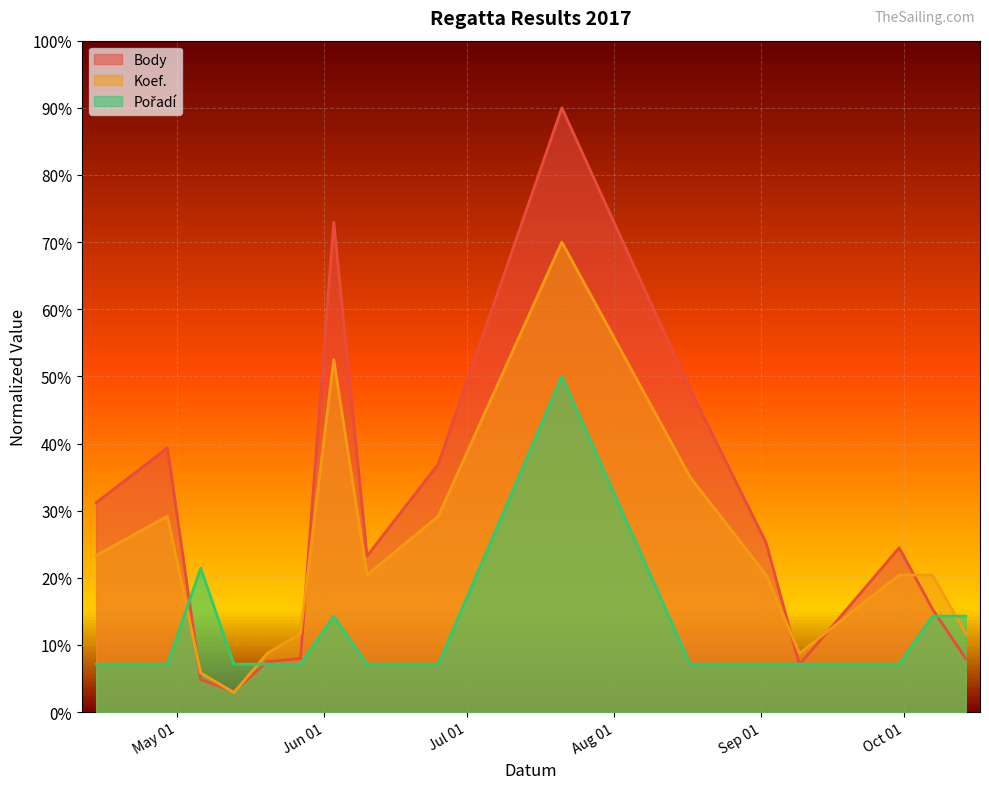

Rank the categories by Body value from highest to lowest.

2017-07-21, 2017-06-03, 2017-08-17, 2017-04-29, 2017-06-25, 2017-04-14, 2017-09-02, 2017-09-30, 2017-06-10, 2017-10-07, 2017-05-27, 2017-10-14, 2017-05-20, 2017-09-09, 2017-05-06, 2017-05-13